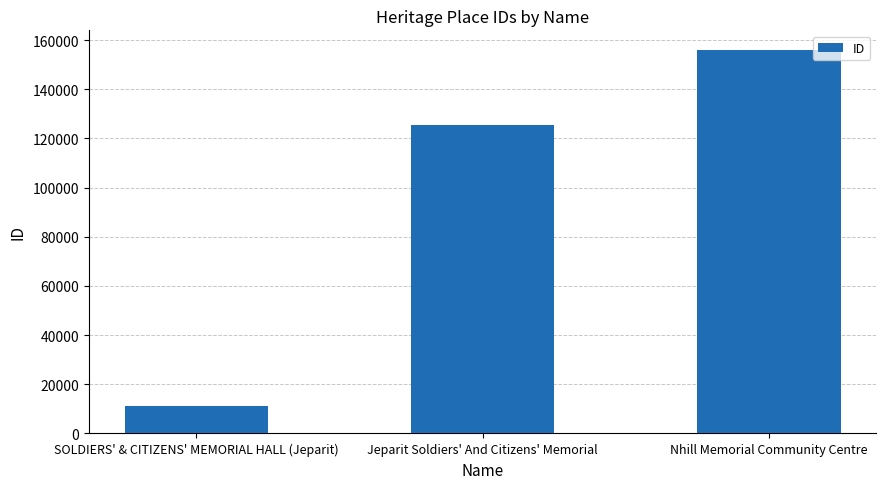

How many values are between 11114 and 156172?

3